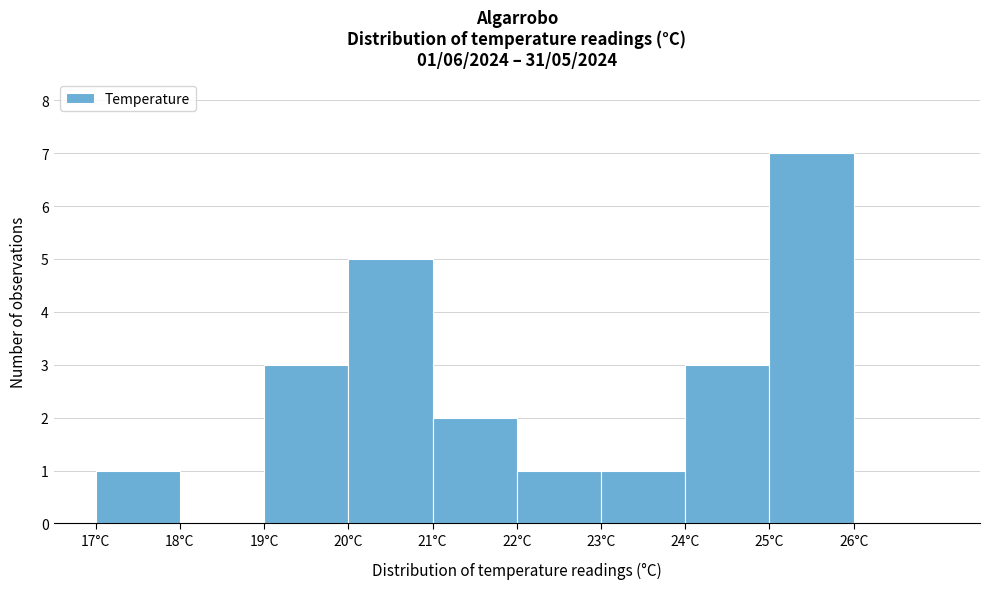

Which range on the x-axis has the tallest bar?

25 to 26